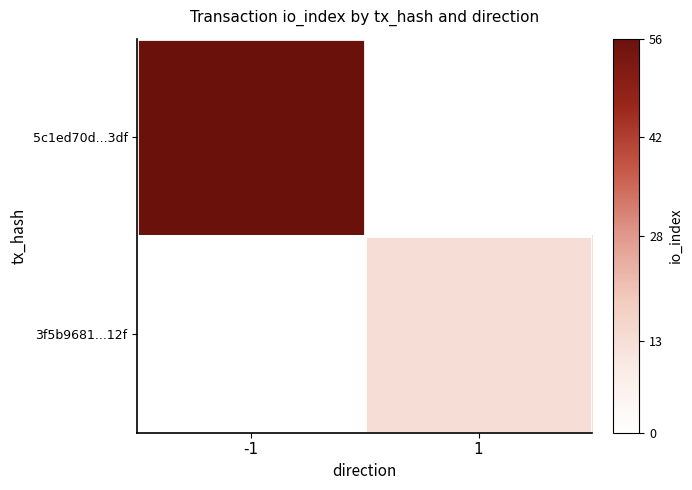

List the series in order of their overall mean, lowest first.

5c1ed70d...3df, 3f5b9681...12f